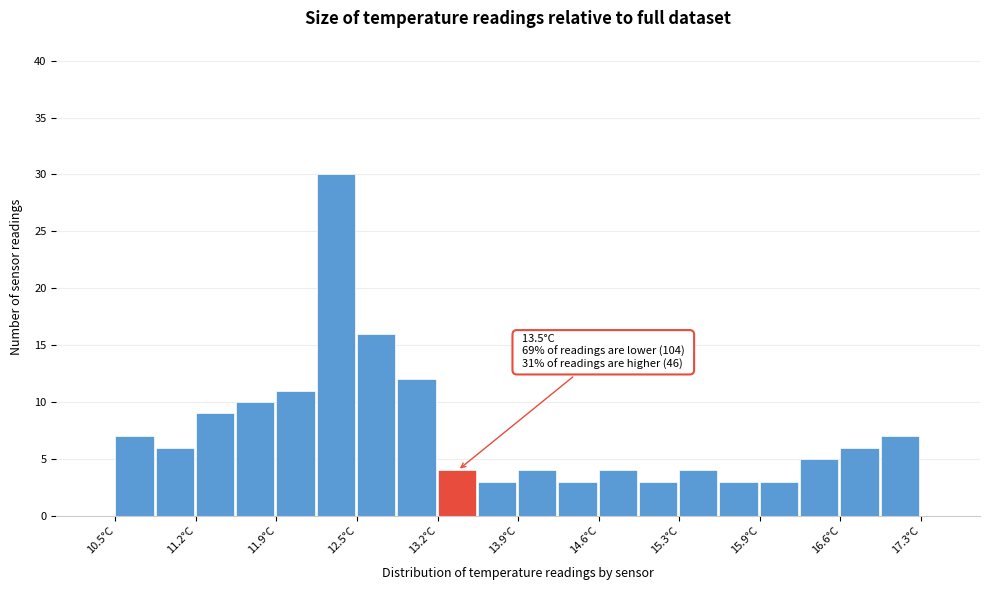

Around what value on the x-axis is the tallest bar? Give the approximate position of its centre, as read against the axis.

12.4